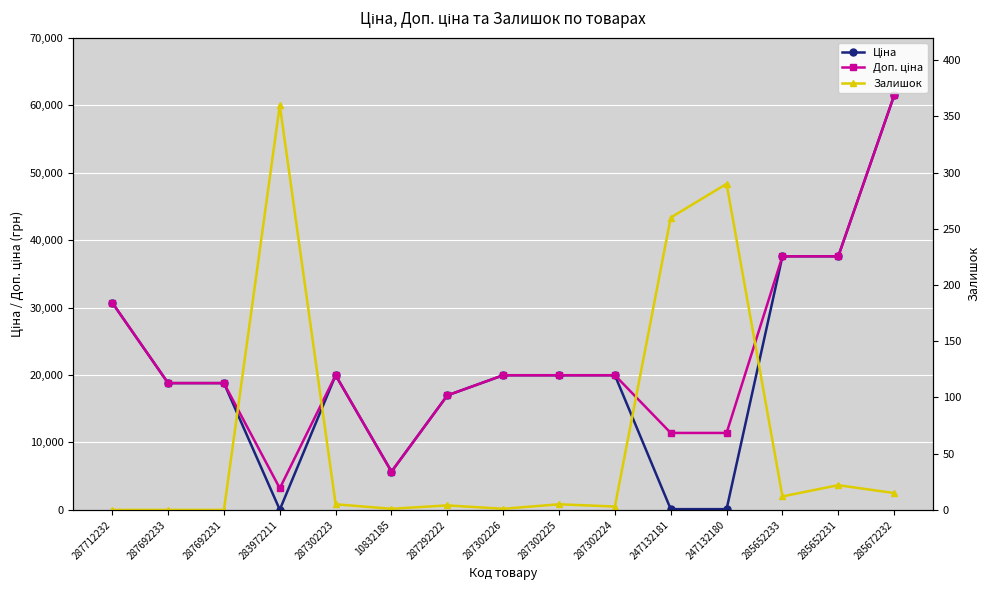

Reading right to left, extract all data points from this chart.

Ціна: 61434.3	37593.6	37593.6	114.1	114.1	19964.2	19964.2	19964.2	16976.3	5673.8	19964.2	32.0	18796.8	18796.8	30717.1
Доп. ціна: 61434.3	37593.6	37593.6	11410.0	11410.0	19964.2	19964.2	19964.2	16976.3	5673.8	19964.2	3205.0	18796.8	18796.8	30717.1
Залишок: 15.0	22.0	12.0	290.0	260.0	3.0	5.0	1.0	4.0	1.0	5.0	360.0	0.0	0.0	0.0